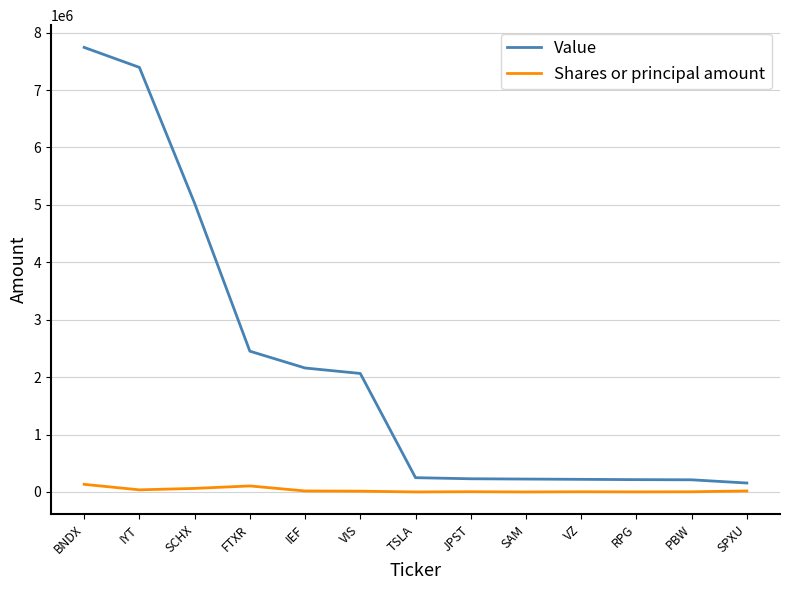

The Value series shows 225000 at SAM. True or false?

True